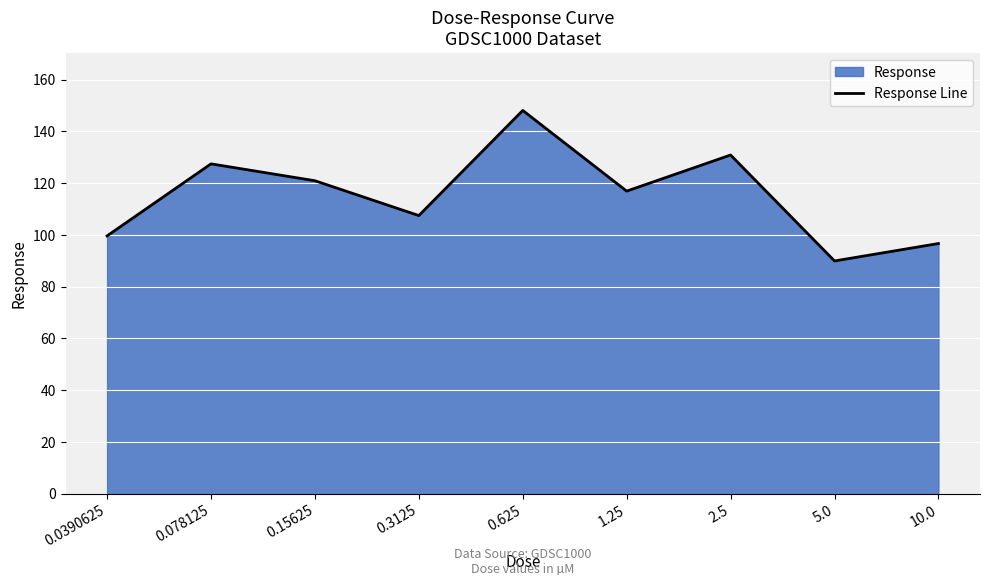

Reading right to left, extract all data points from this chart.

96.7	89.9	130.9	116.9	148.1	107.5	120.9	127.5	99.6